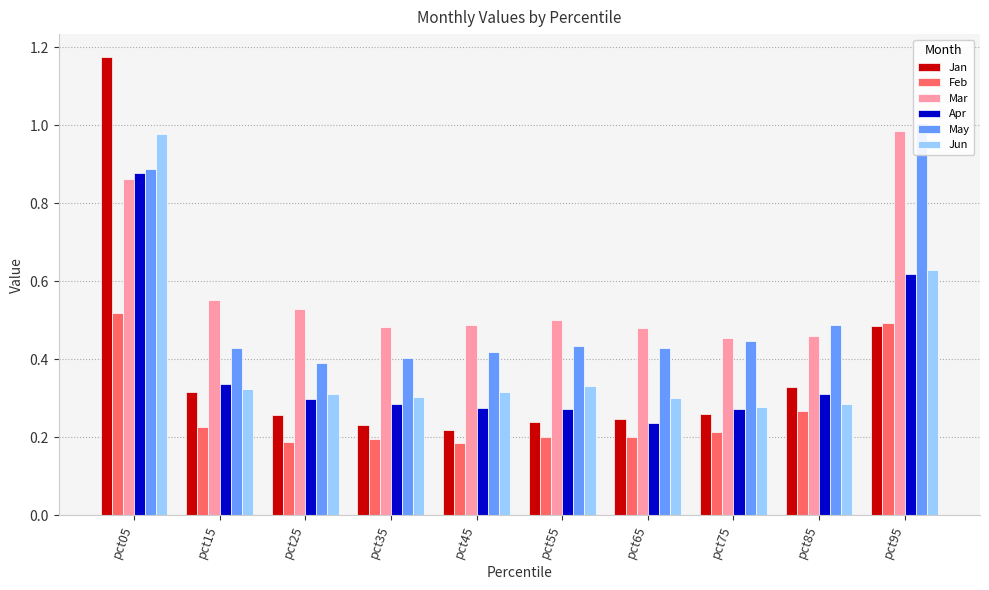

Reading left to right, transcribe all the data shown in this chart.

Jan: 1.2	0.3	0.3	0.2	0.2	0.2	0.2	0.3	0.3	0.5
Feb: 0.5	0.2	0.2	0.2	0.2	0.2	0.2	0.2	0.3	0.5
Mar: 0.9	0.6	0.5	0.5	0.5	0.5	0.5	0.5	0.5	1.0
Apr: 0.9	0.3	0.3	0.3	0.3	0.3	0.2	0.3	0.3	0.6
May: 0.9	0.4	0.4	0.4	0.4	0.4	0.4	0.4	0.5	1.0
Jun: 1.0	0.3	0.3	0.3	0.3	0.3	0.3	0.3	0.3	0.6